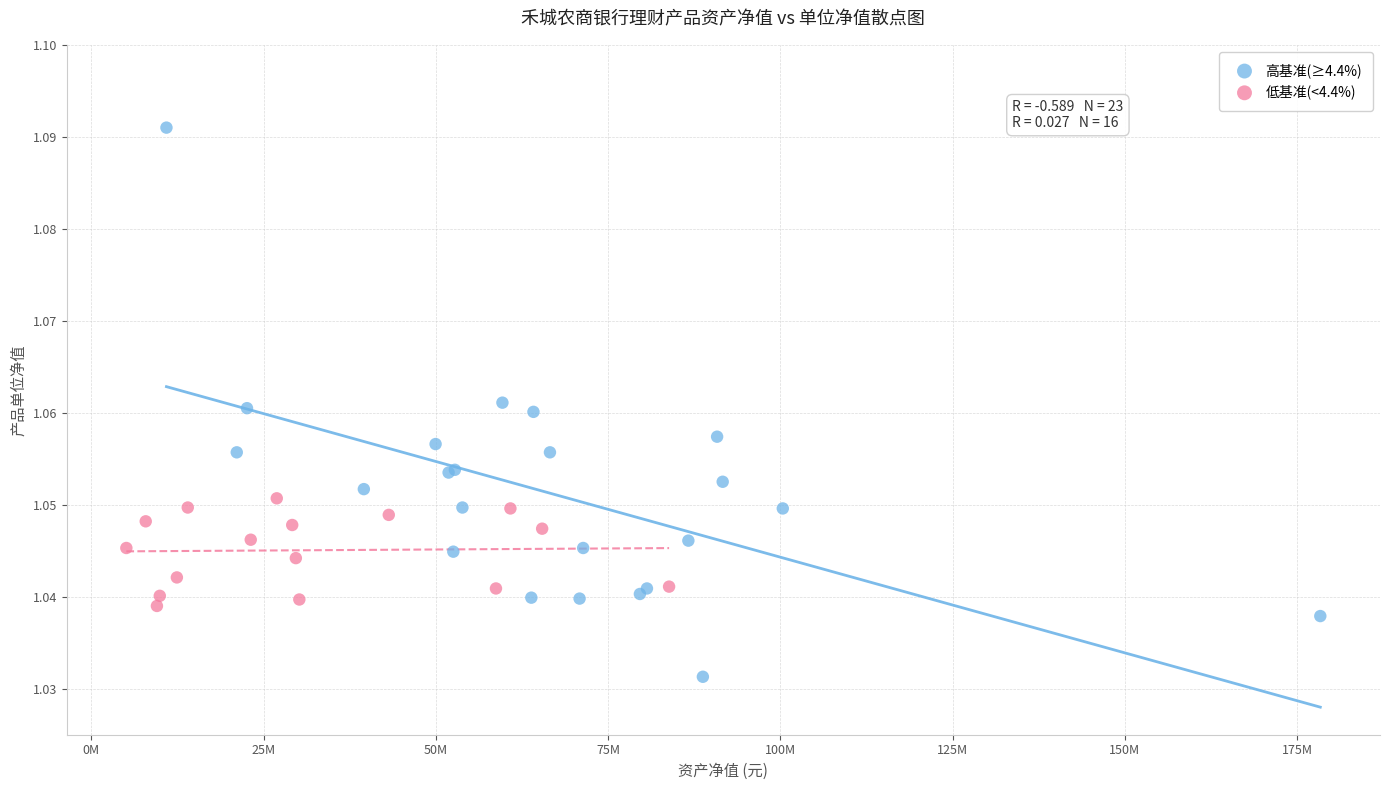

Which series reaches the minimum Y coordinate?

高基准(≥4.4%)